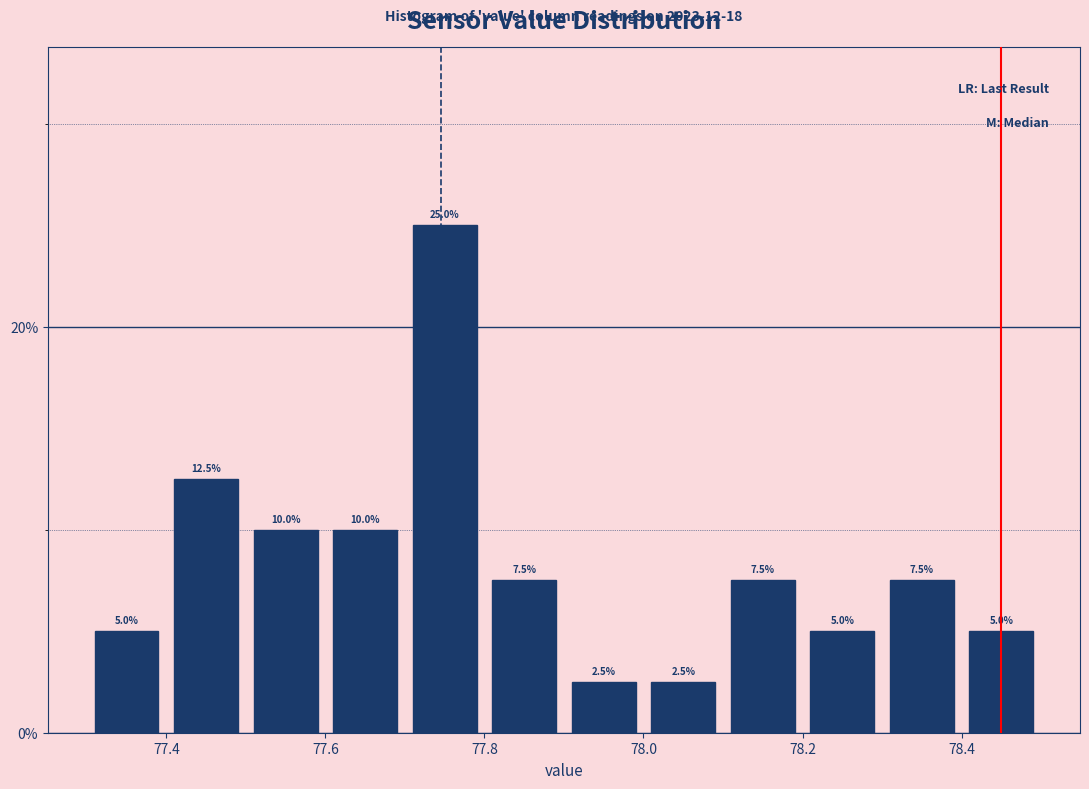

Reading left to right, transcribe this chart: for each bar, give the range it covers on the x-axis and its height.

77.3 to 77.4: 5.0
77.4 to 77.5: 12.5
77.5 to 77.6: 10.0
77.6 to 77.7: 10.0
77.7 to 77.8: 25.0
77.8 to 77.9: 7.5
77.9 to 78.0: 2.5
78.0 to 78.1: 2.5
78.1 to 78.2: 7.5
78.2 to 78.3: 5.0
78.3 to 78.4: 7.5
78.4 to 78.5: 5.0